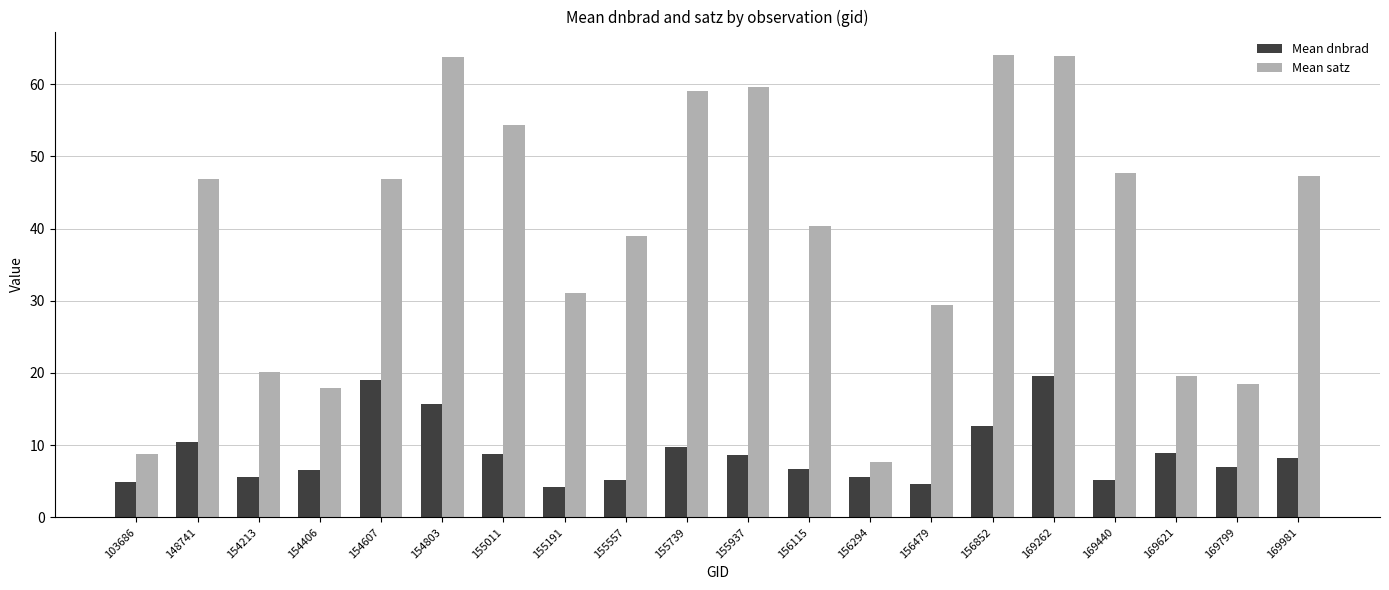

The Mean dnbrad series shows 19.6 at 169262. True or false?

True